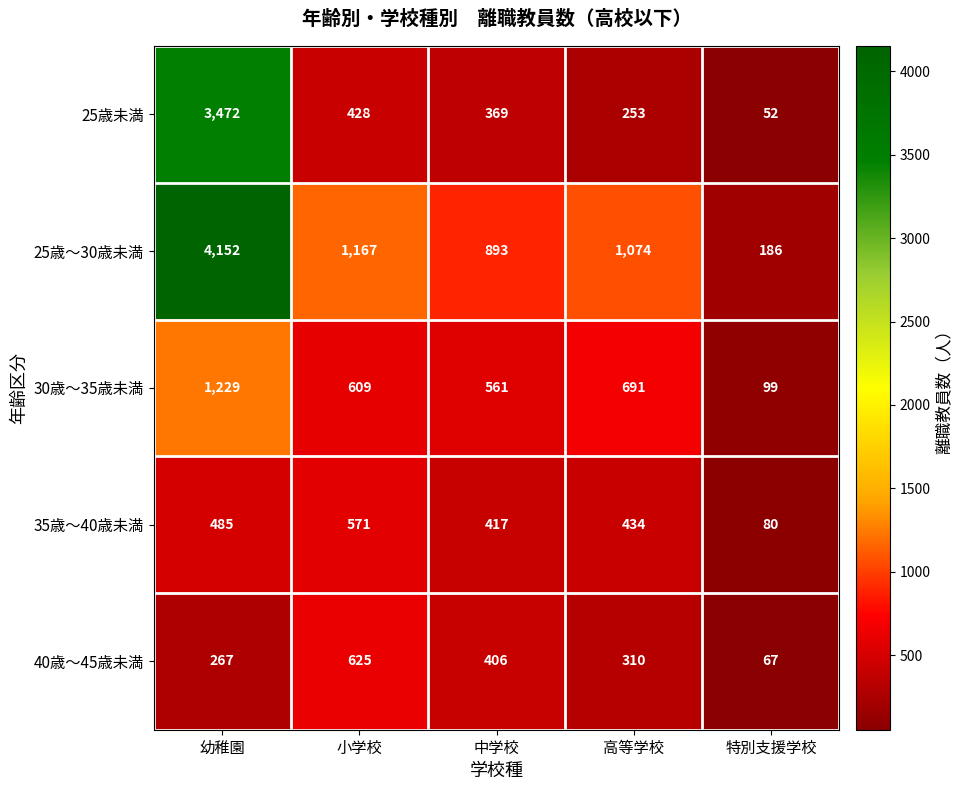

What is the sum of the 25歳～30歳未満 values at 特別支援学校 and 中学校?

1079